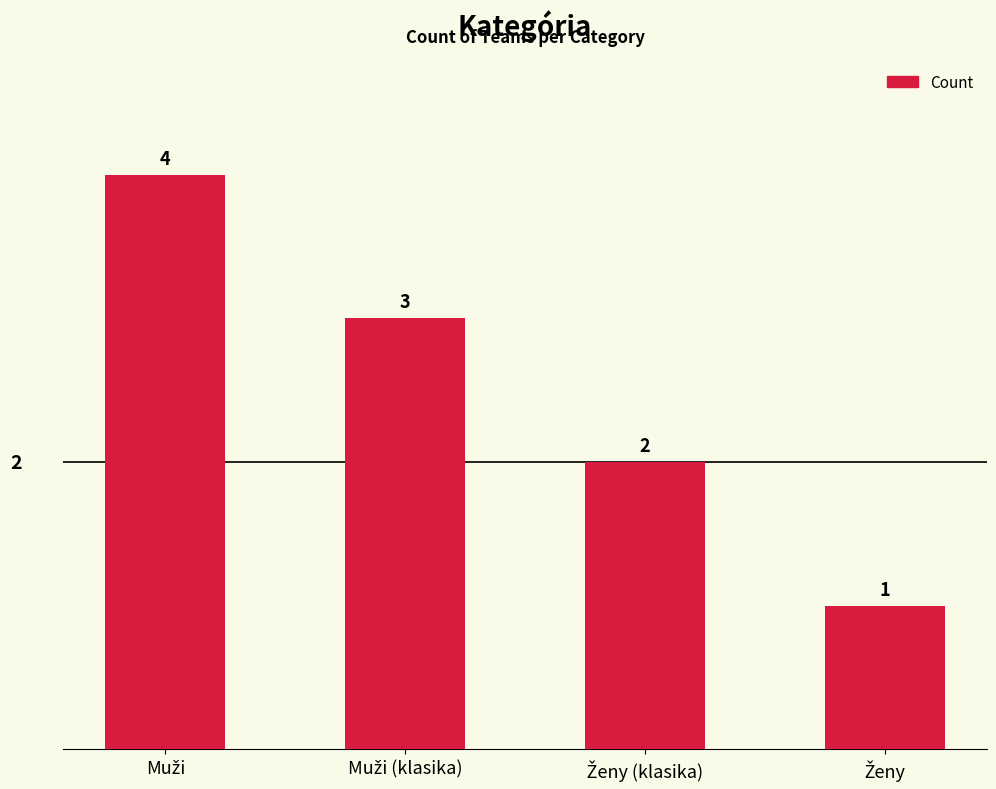

How many values are between 2 and 4?

3